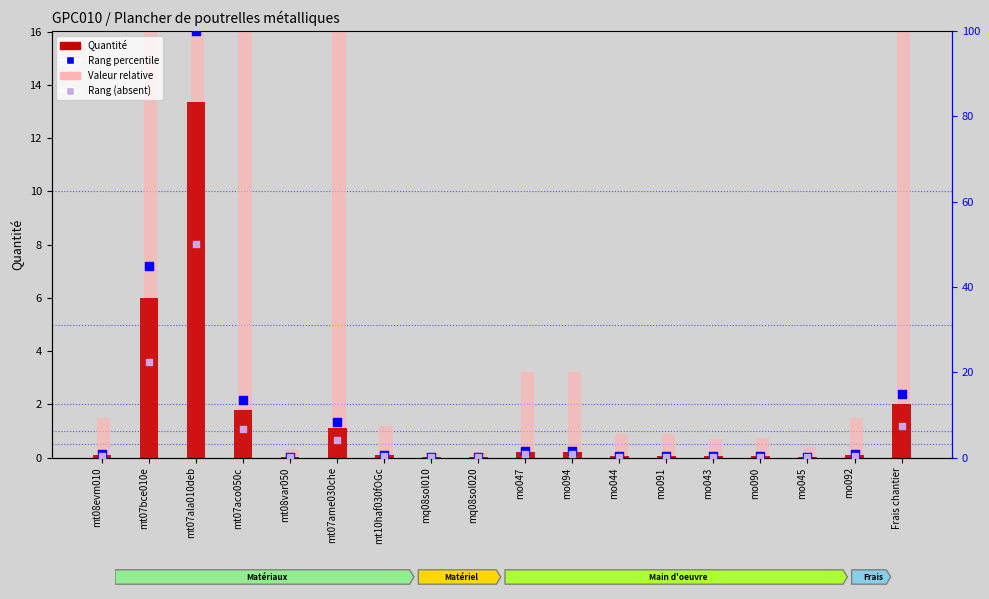

What are all the series names shown in the legend?

Quantité, Valeur relative, Rang percentile, Rang (absent)